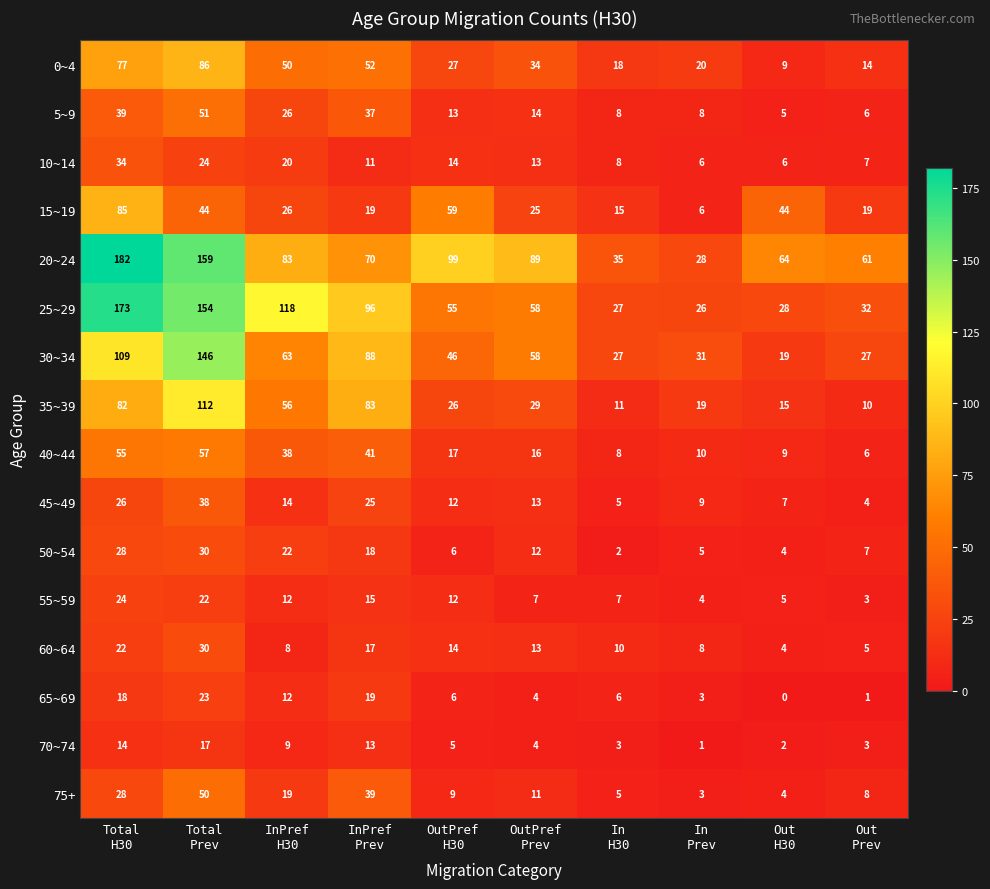

Which series has the largest range (max minus min)?

20~24